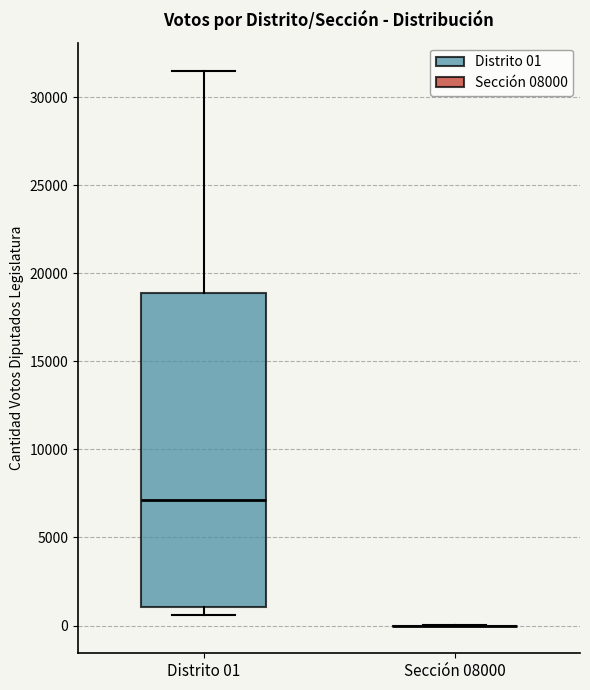

Comparing the boxes themselves (not the whiskers), which one is the tallest?

Distrito 01